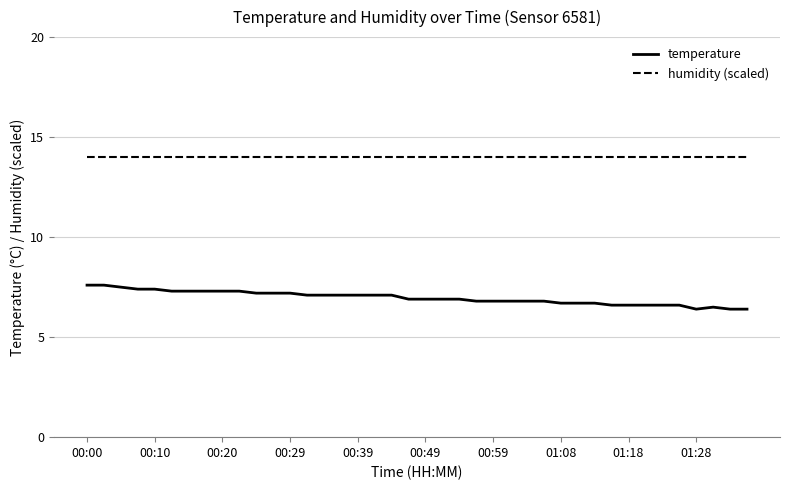

List the series in order of their peak value, lowest first.

temperature, humidity (scaled)